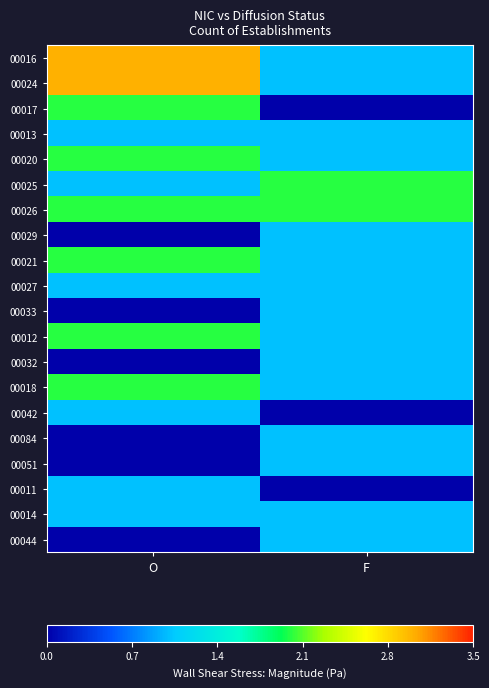

Reading right to left, extract all data points from this chart.

00016: F=1	O=3
00024: F=1	O=3
00017: F=0	O=2
00013: F=1	O=1
00020: F=1	O=2
00025: F=2	O=1
00026: F=2	O=2
00029: F=1	O=0
00021: F=1	O=2
00027: F=1	O=1
00033: F=1	O=0
00012: F=1	O=2
00032: F=1	O=0
00018: F=1	O=2
00042: F=0	O=1
00084: F=1	O=0
00051: F=1	O=0
00011: F=0	O=1
00014: F=1	O=1
00044: F=1	O=0